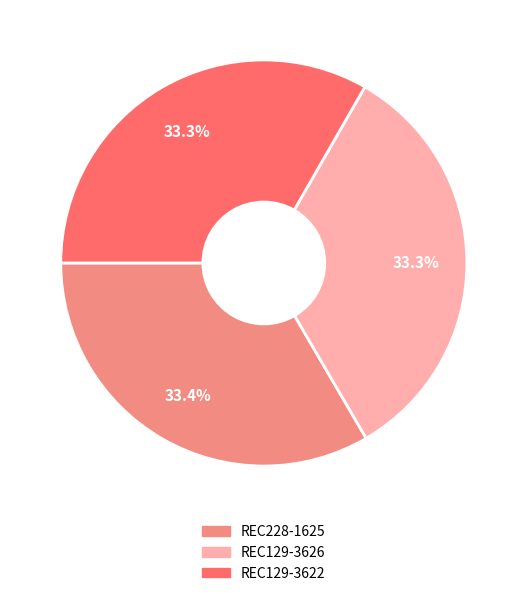

Approximately how many times larger is the value at REC129-3626 compared to REC129-3622?

1.0